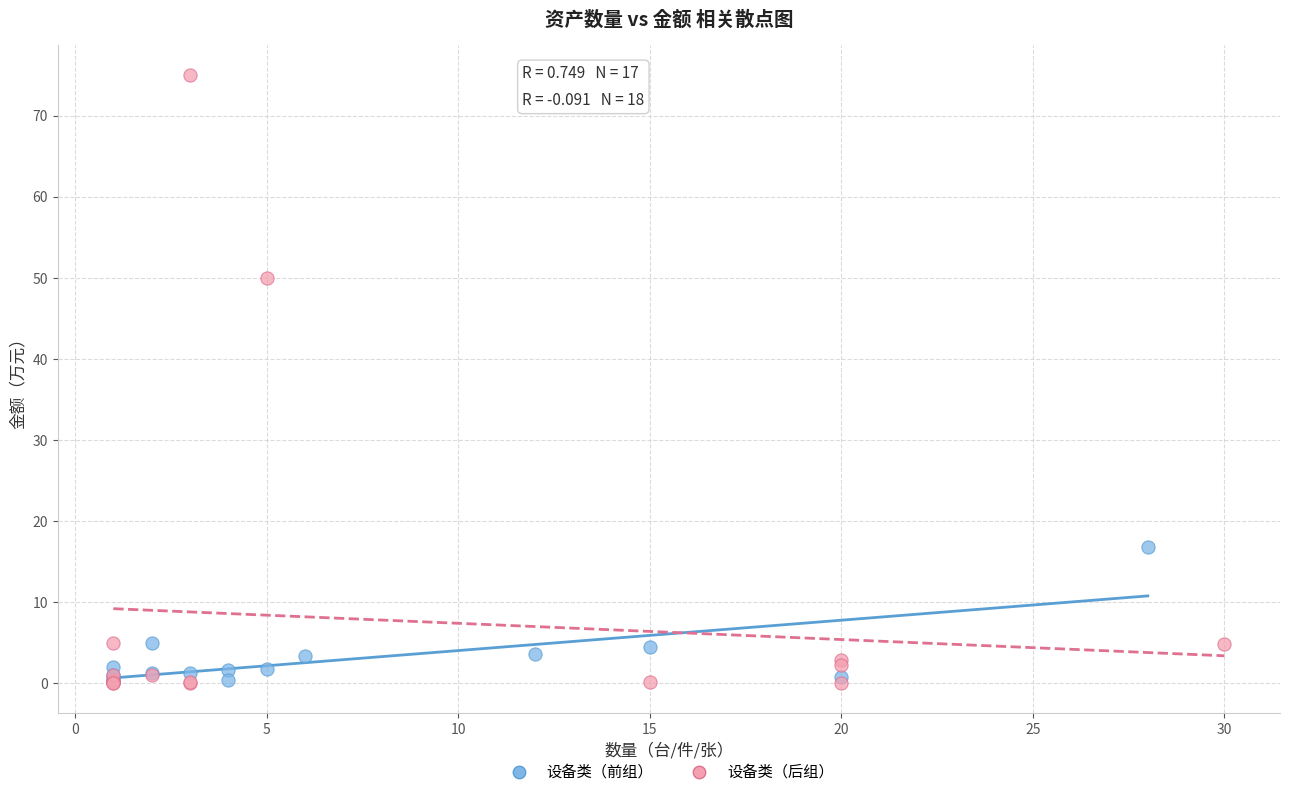

What are all the series names shown in the legend?

设备类（前组）, 设备类（后组）